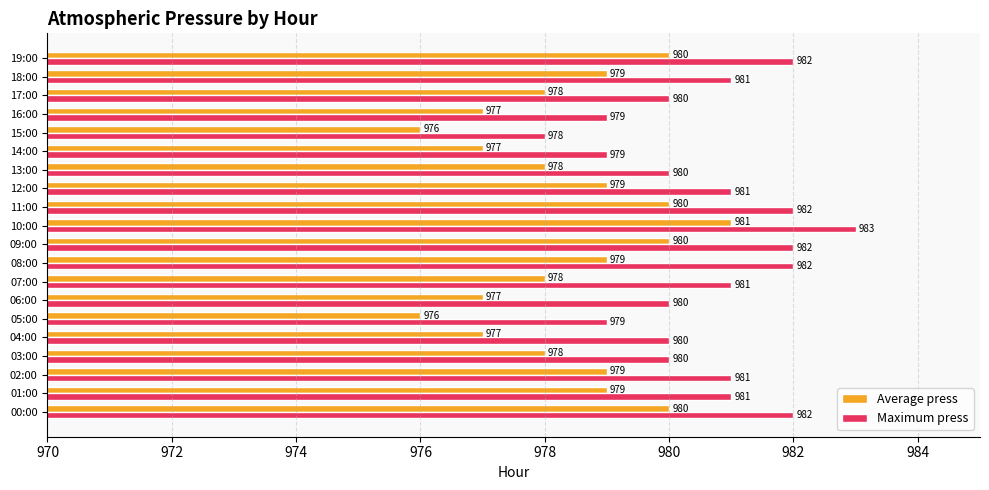

List the series in order of their overall mean, lowest first.

Average press, Maximum press